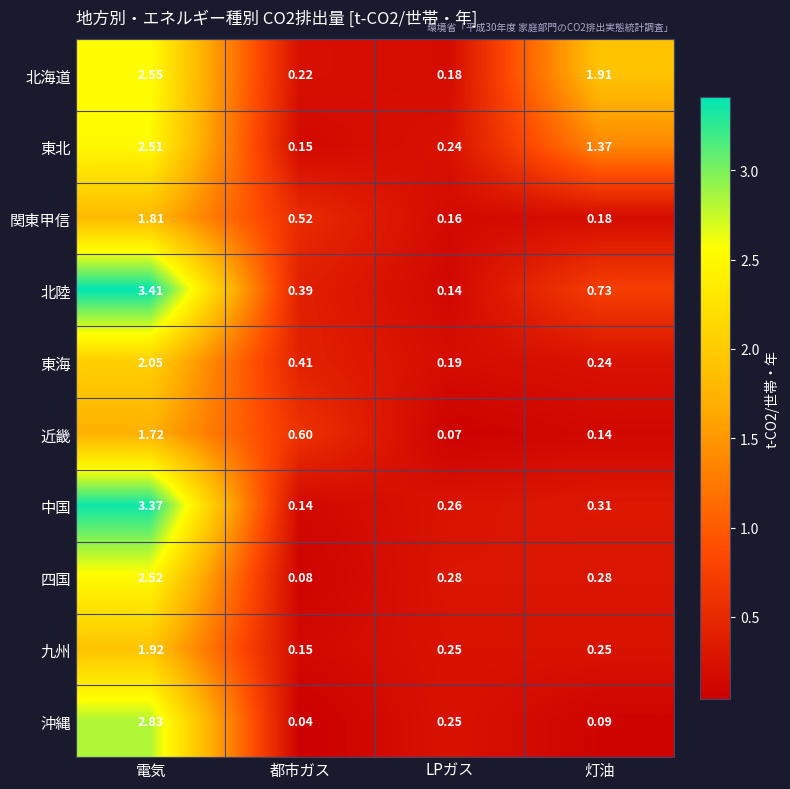

Which category has the highest value across all series?

電気